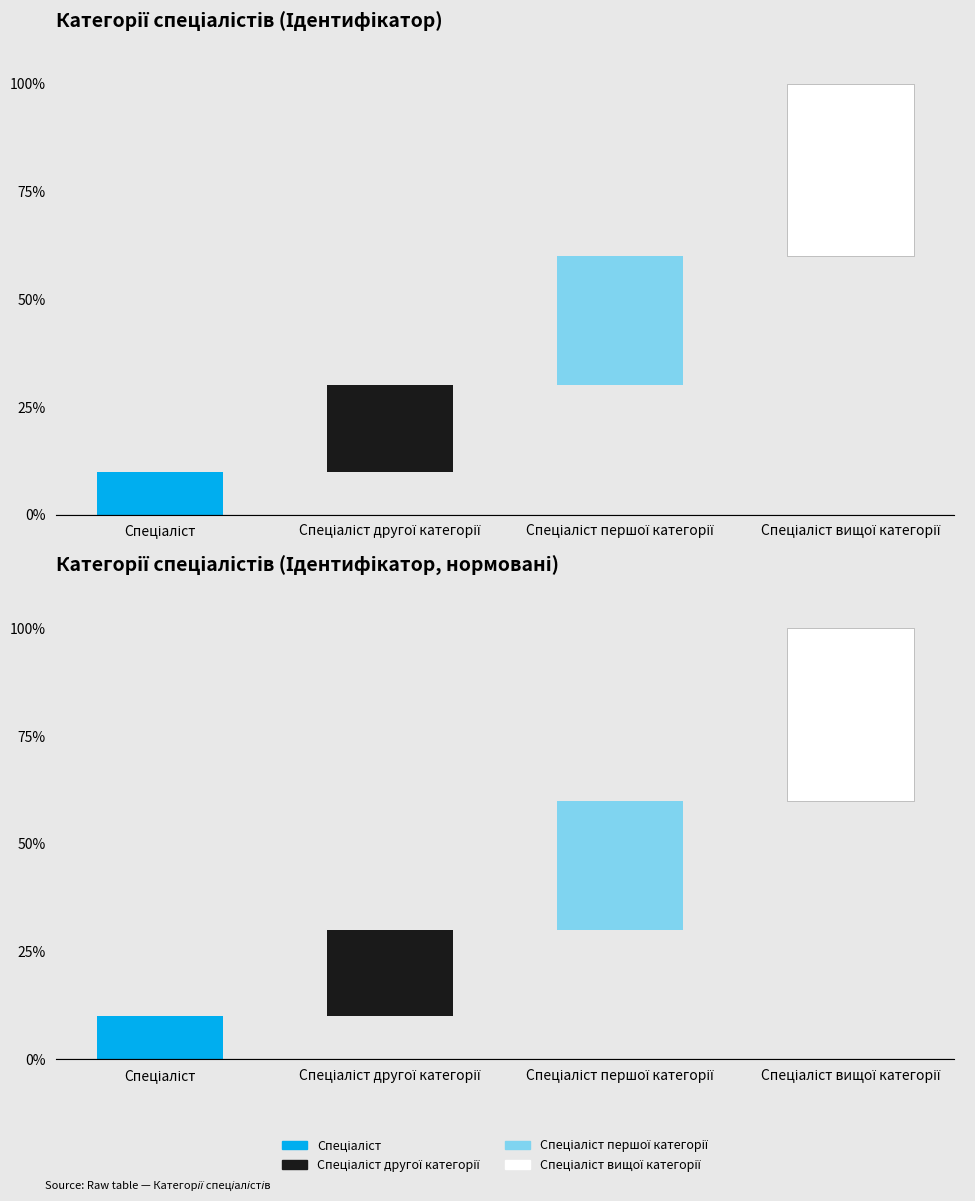

What are all the series names shown in the legend?

Спеціаліст, Спеціаліст другої категорії, Спеціаліст першої категорії, Спеціаліст вищої категорії